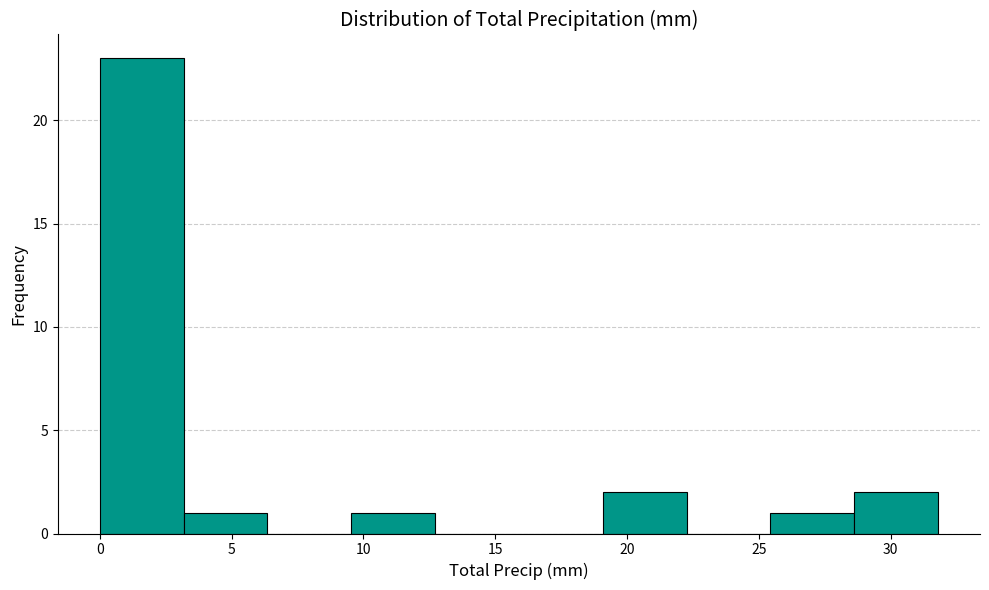

Reading left to right, transcribe this chart: for each bar, give the range it covers on the x-axis and its height. Neither the bar edges nor the heights are printed on the chart, so give them approximately, as read against the axes.

0.0 to 3.0: 23
3.0 to 6.5: 1
6.5 to 9.5: 0
9.5 to 12.5: 1
12.5 to 16.0: 0
16.0 to 19.0: 0
19.0 to 22.5: 2
22.5 to 25.5: 0
25.5 to 28.5: 1
28.5 to 32.0: 2